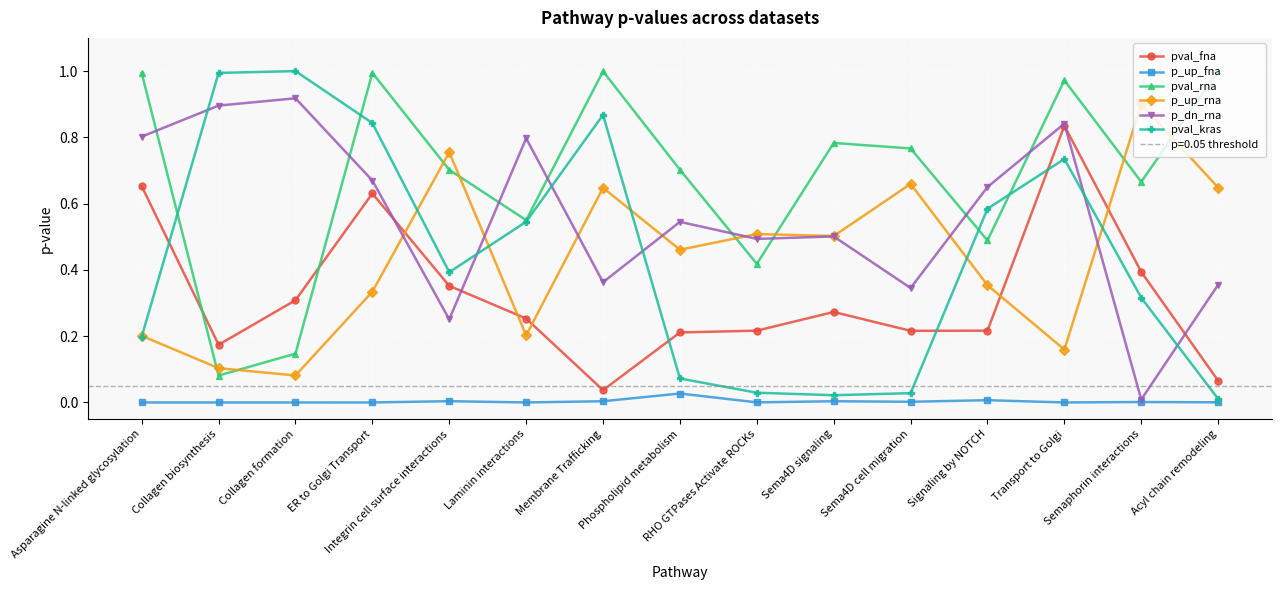

What is the label of the 8th point from the left?

Phospholipid metabolism